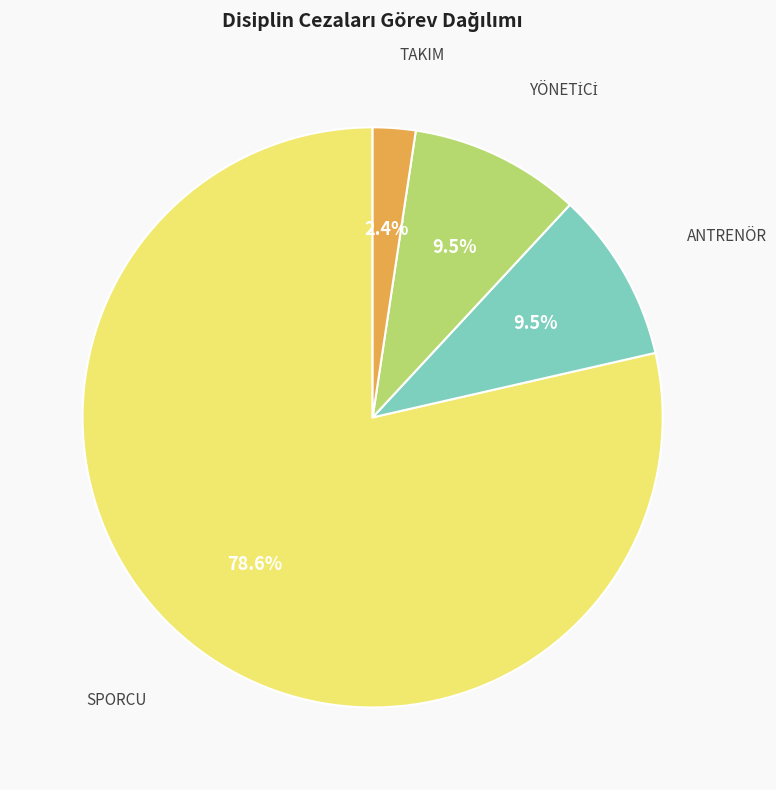

Is there a majority slice in this chart?

Yes